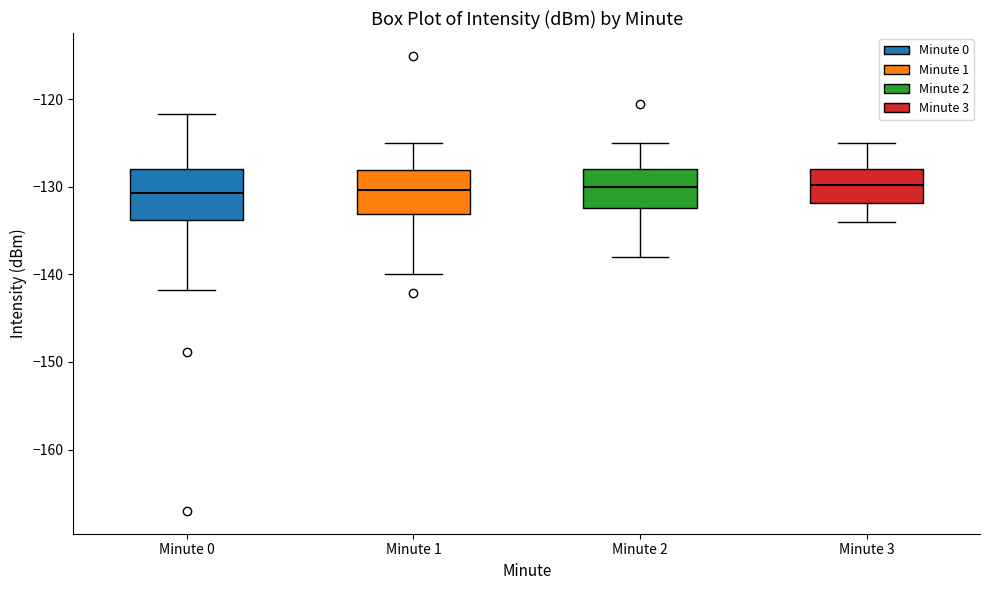

Where is the lower edge of the box for Minute 1 on the y-axis? The values are not printed on the chart, so give them approximately, as read against the axis.

-133